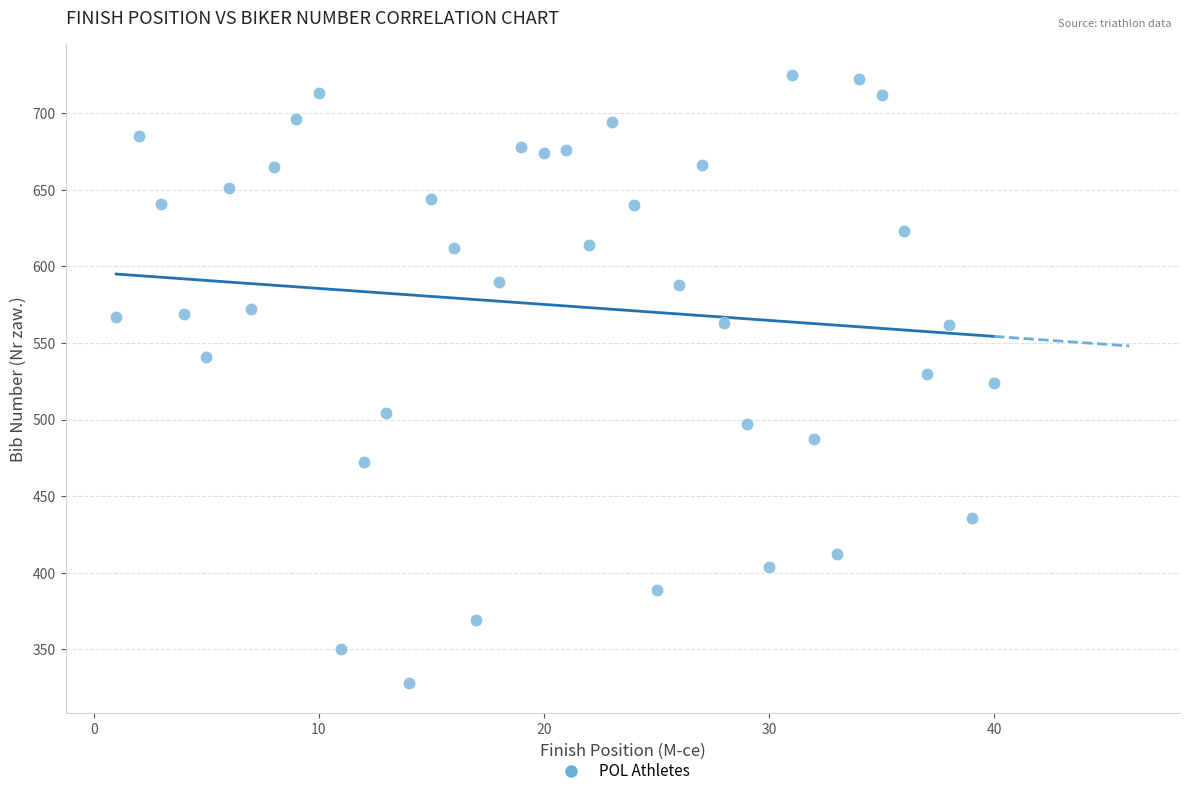

What is the range of X values (max minus min)?

39